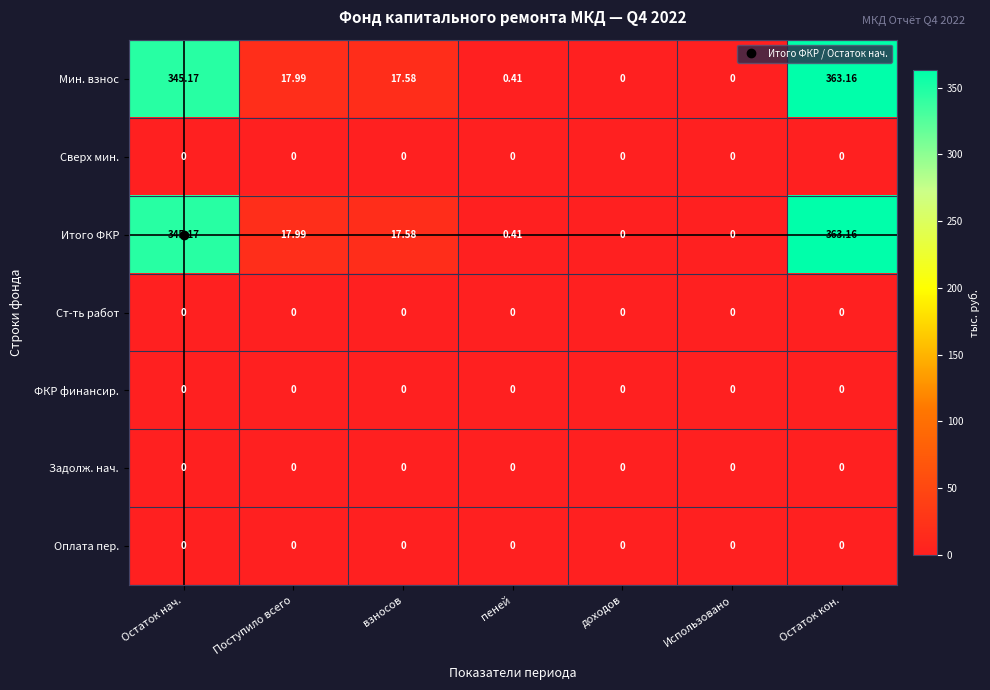

At which category is the sum across all series the highest?

Остаток кон.